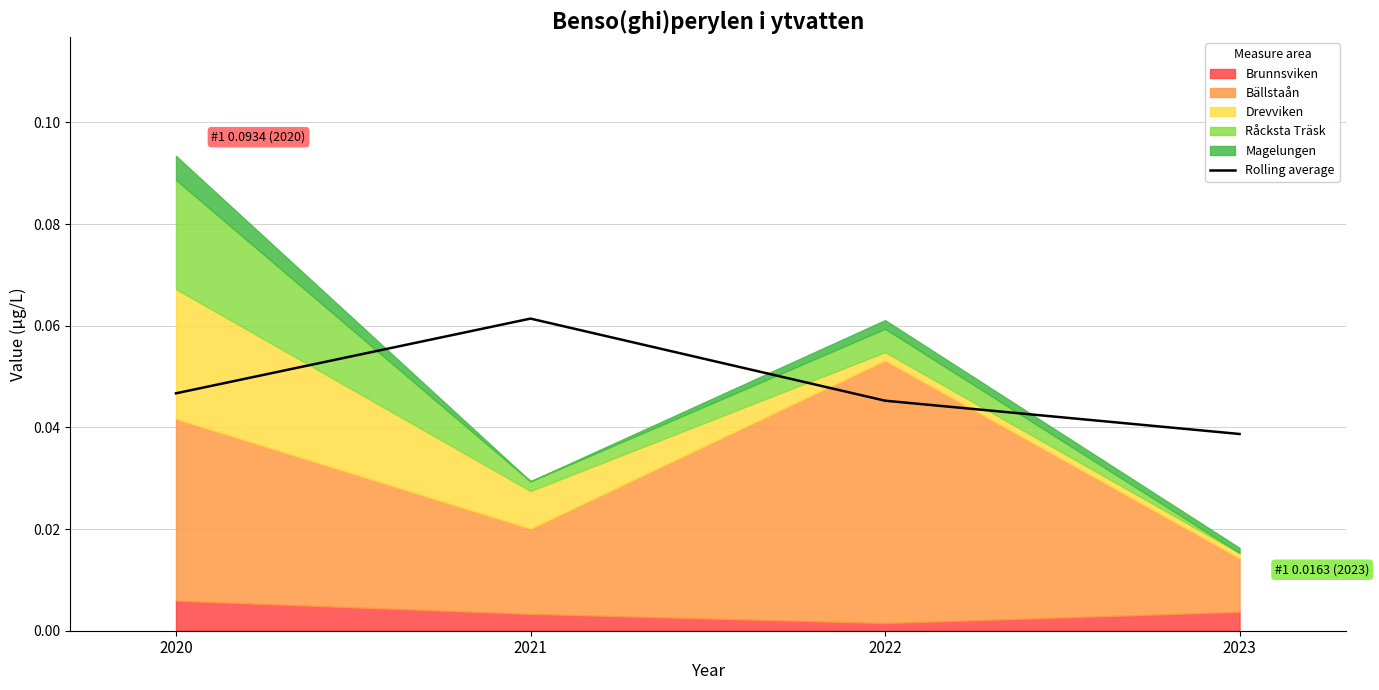

Reading left to right, transcribe all the data shown in this chart.

0.0	0.1	0.0	0.0